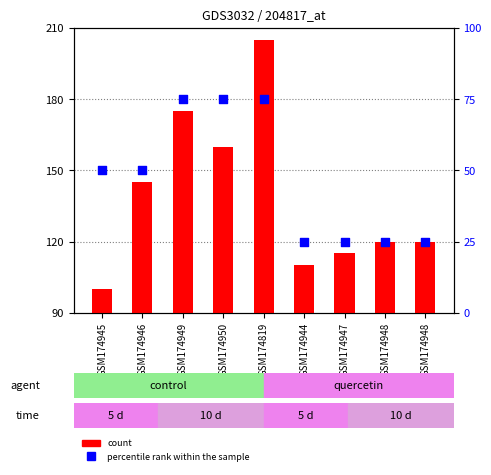

Between GSM174948 and GSM174944, which is larger?

GSM174948